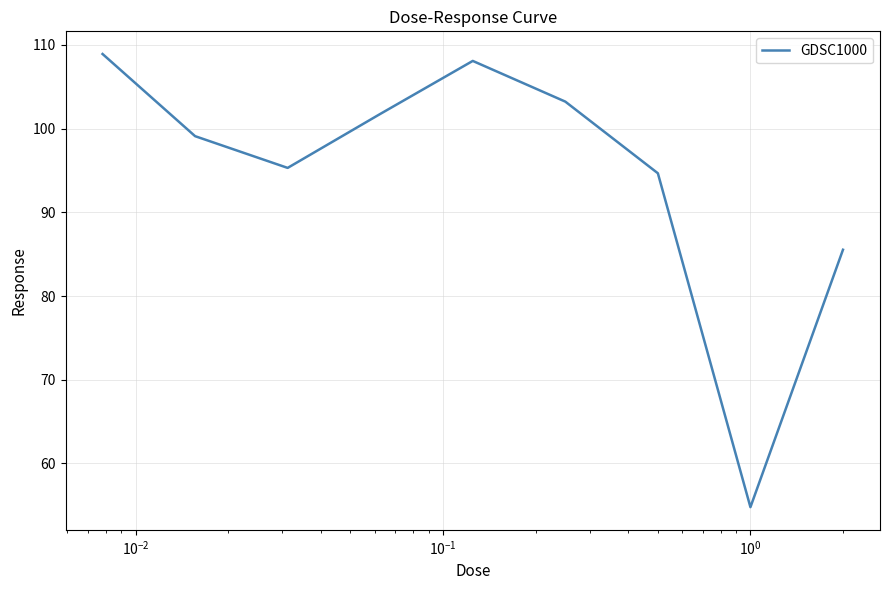

What is the minimum value shown in the chart?

54.8